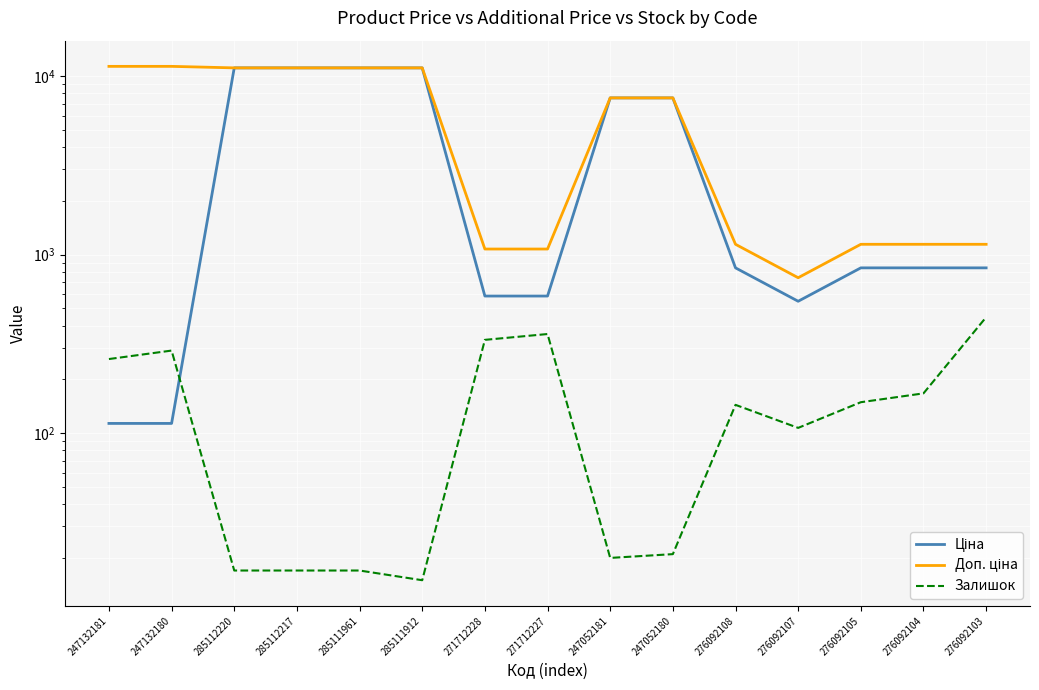

At 247052181, list the series in order from largest to smallest.

Ціна, Доп. ціна, Залишок